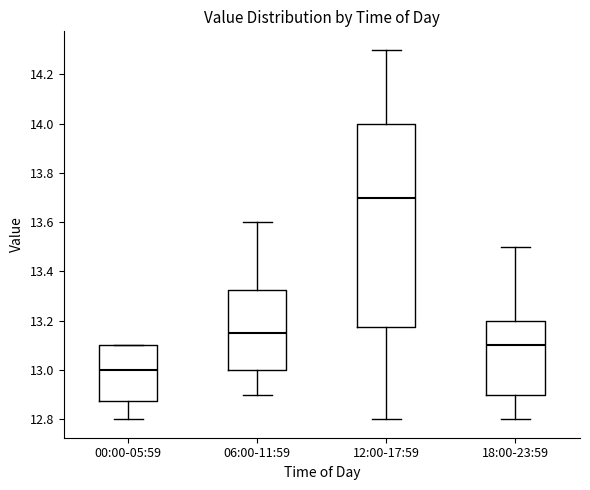

Reading left to right, read every box against the y-axis: the position of its median line, the range the box covers, and the ends of its whiskers. The values are not printed on the chart, so give them approximately, as read against the axis.

00:00-05:59: median 13.00, box 12.88 to 13.10, whiskers 12.80 to 13.10
06:00-11:59: median 13.16, box 13.00 to 13.32, whiskers 12.90 to 13.60
12:00-17:59: median 13.70, box 13.18 to 14.00, whiskers 12.80 to 14.30
18:00-23:59: median 13.10, box 12.90 to 13.20, whiskers 12.80 to 13.50